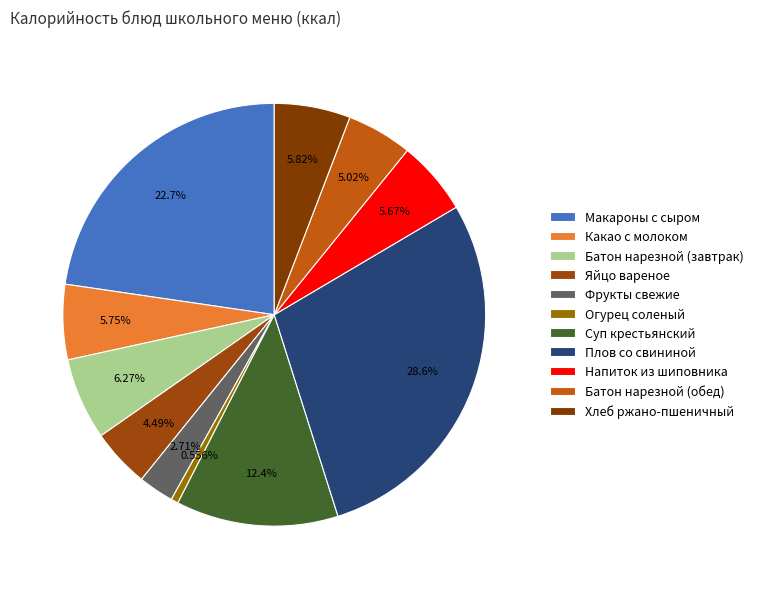

Rank the categories by value from highest to lowest.

Плов со свининой, Макароны с сыром, Суп крестьянский, Батон нарезной (завтрак), Хлеб ржано-пшеничный, Какао с молоком, Напиток из шиповника, Батон нарезной (обед), Яйцо вареное, Фрукты свежие, Огурец соленый